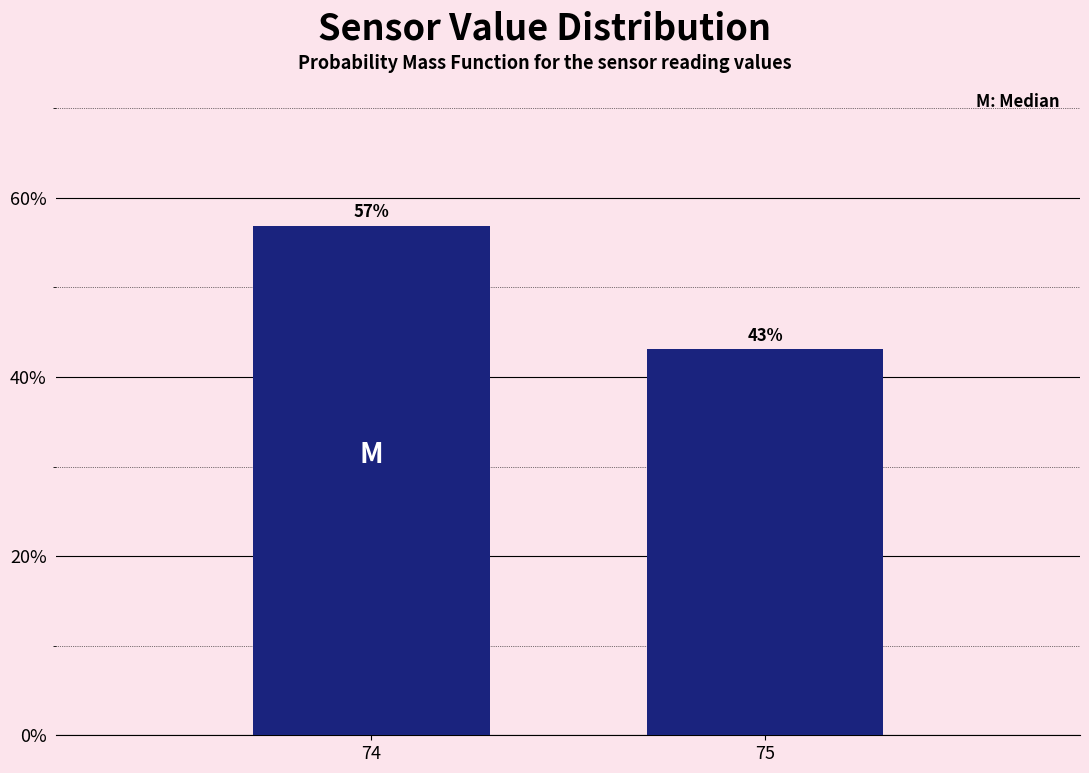

What is the value of the 1st bar from the left?

56.9